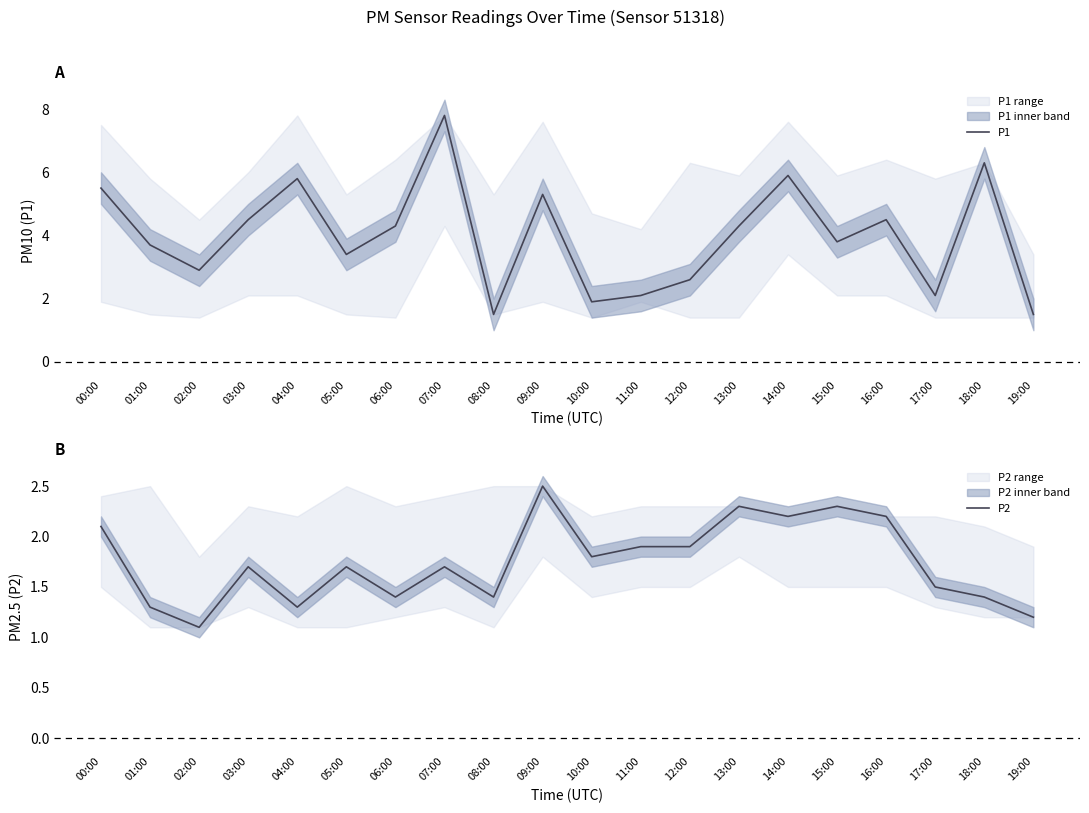

True or false: P2 and P1 intersect in this chart.

False